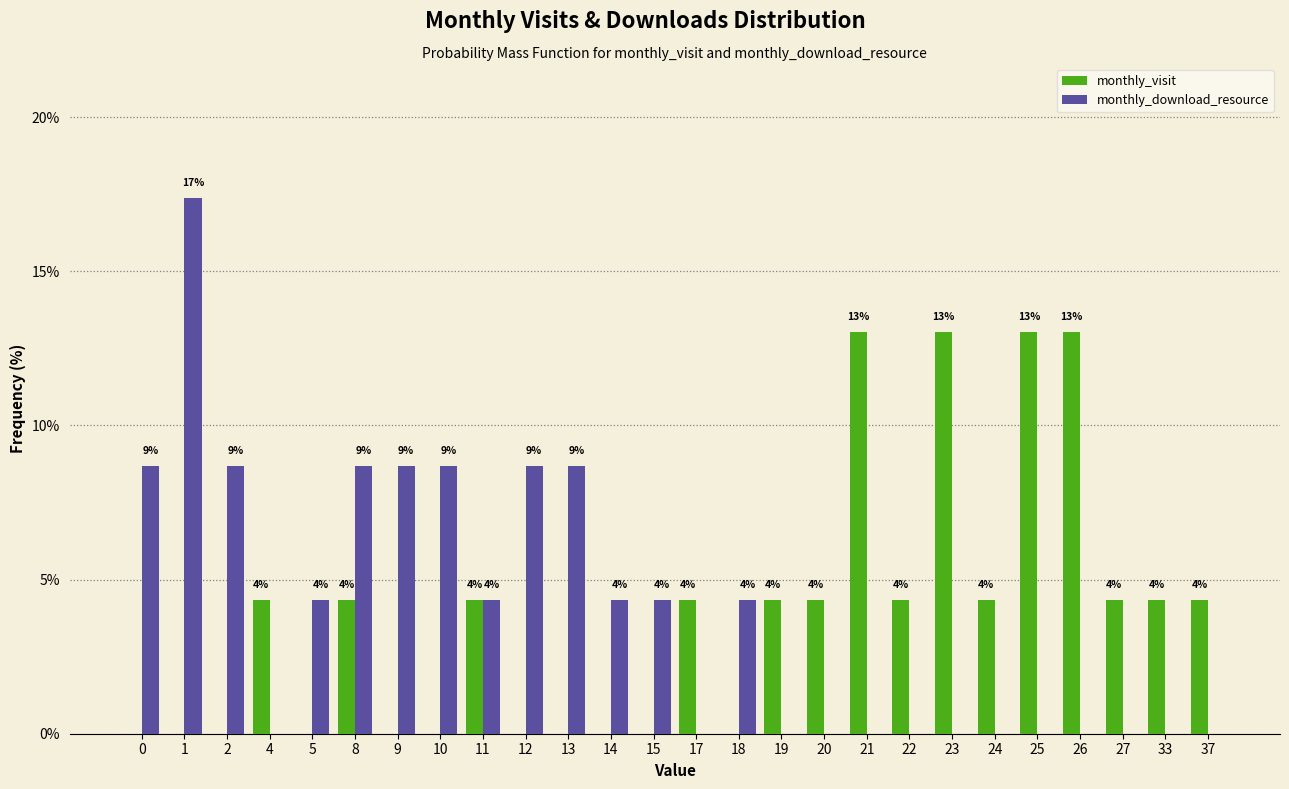

Are the bars grouped side by side (vs. stacked)?

Yes